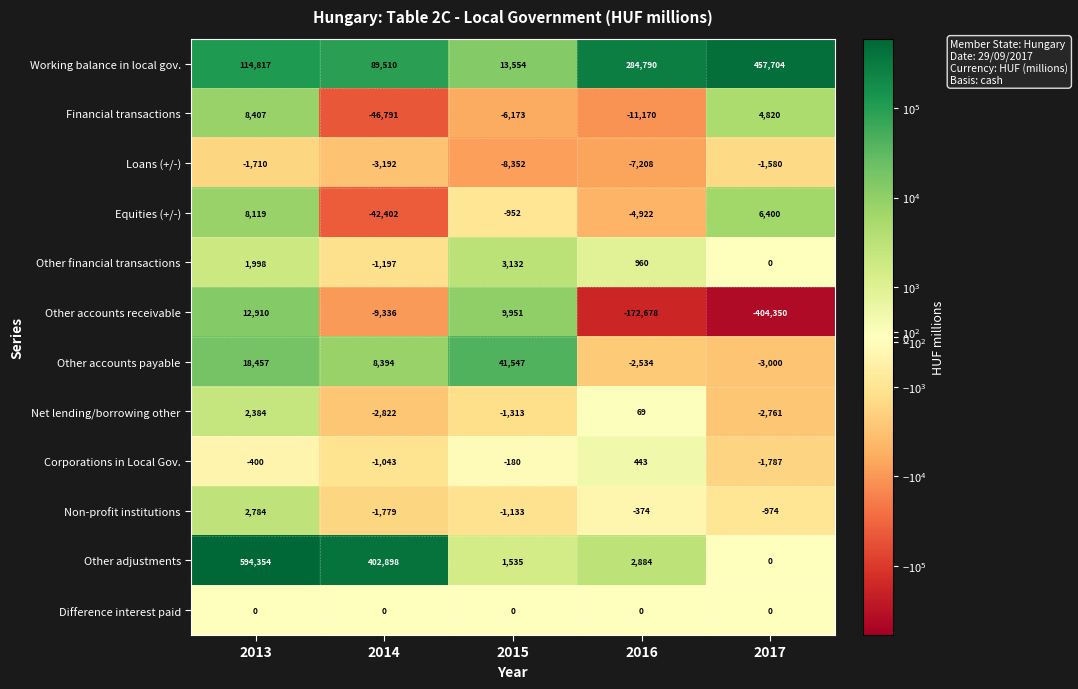

What is the sum of the Other financial transactions values at 2013 and 2017?

1998